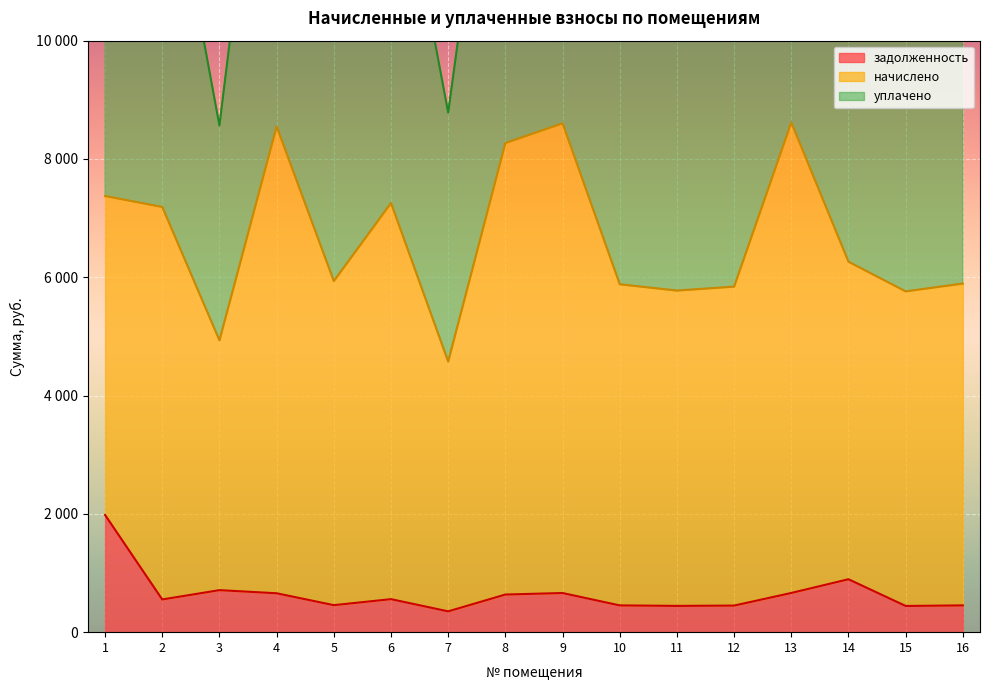

What is the difference between the highest and lowest values at 9?

15857.3